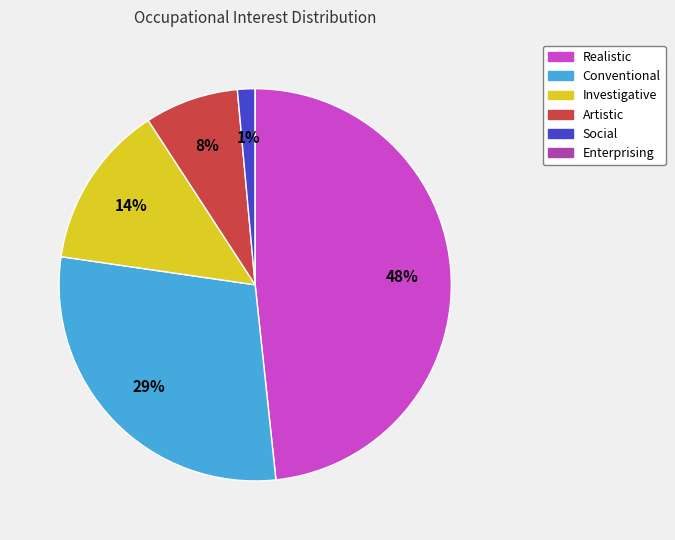

To the nearest percent, what percentage of the pie is Social?

1%